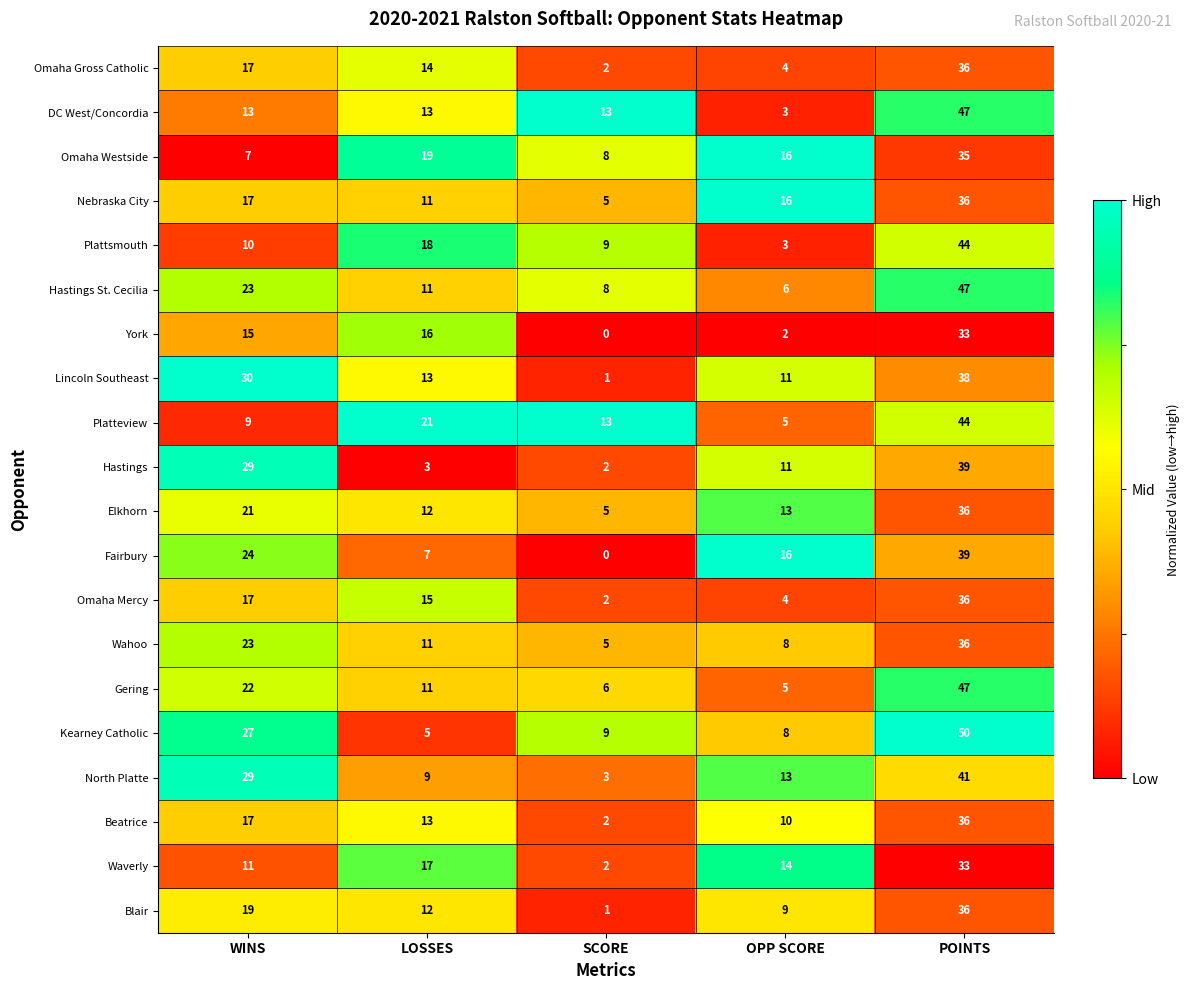

Is it true that Hastings equals 18 at OPP SCORE?

False